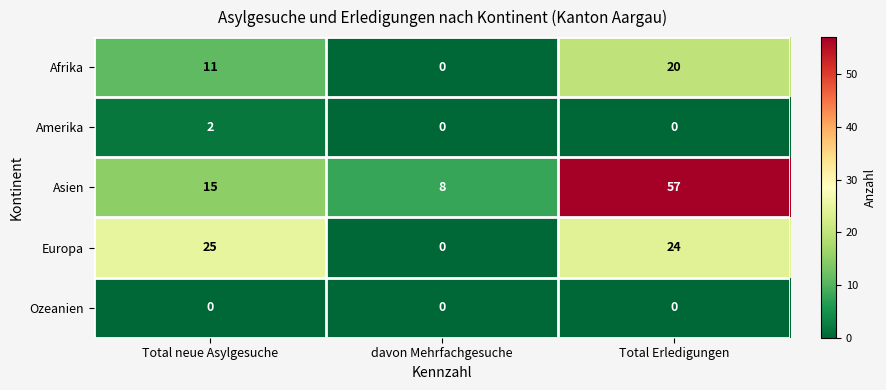

Is the value of Afrika at Total neue Asylgesuche greater than the value of Ozeanien at Total Erledigungen?

Yes